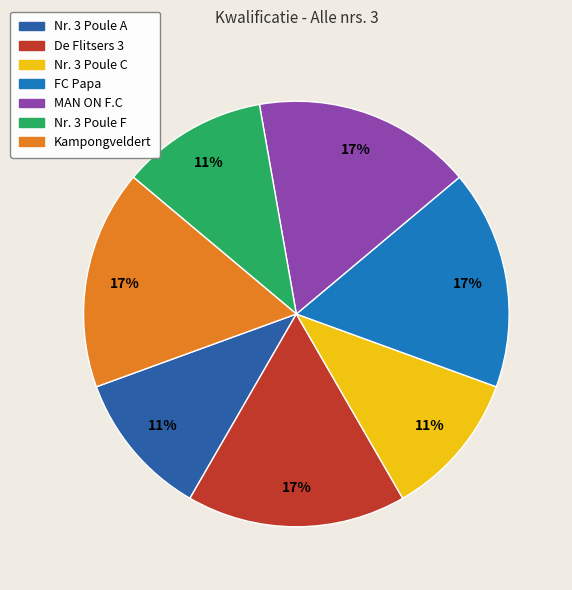

What is the total percentage of Kampongveldert and De Flitsers 3?

33.3%